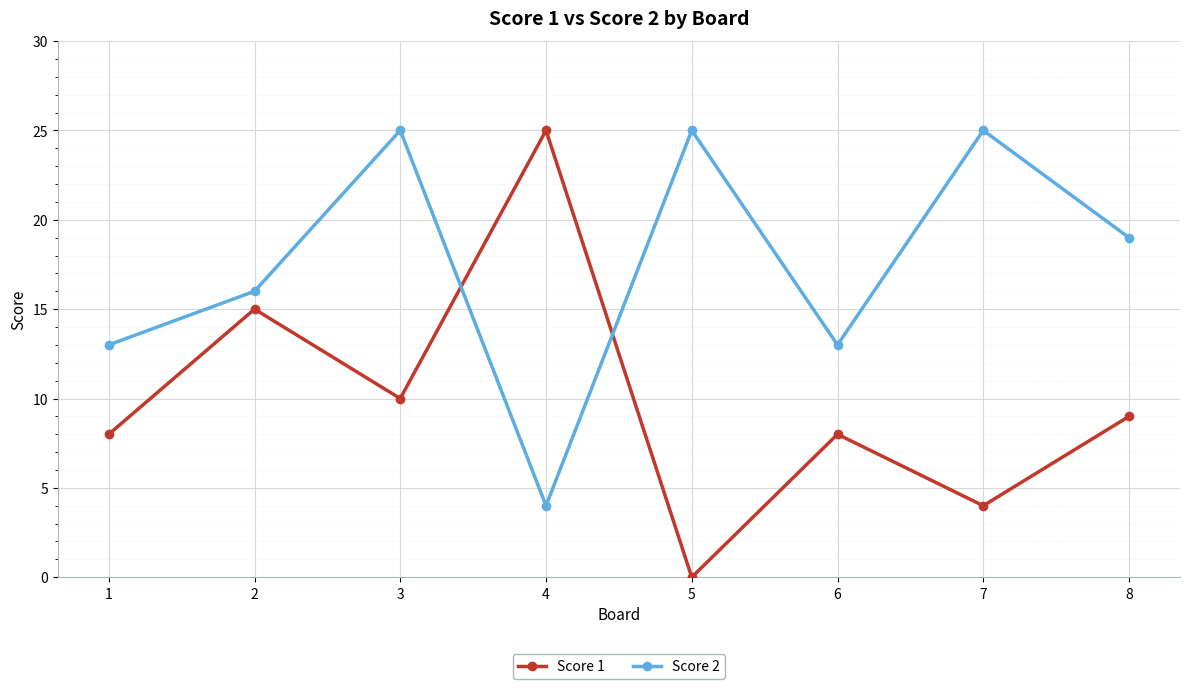

What is the value of the Score 2 point at the 5th from the left?

25